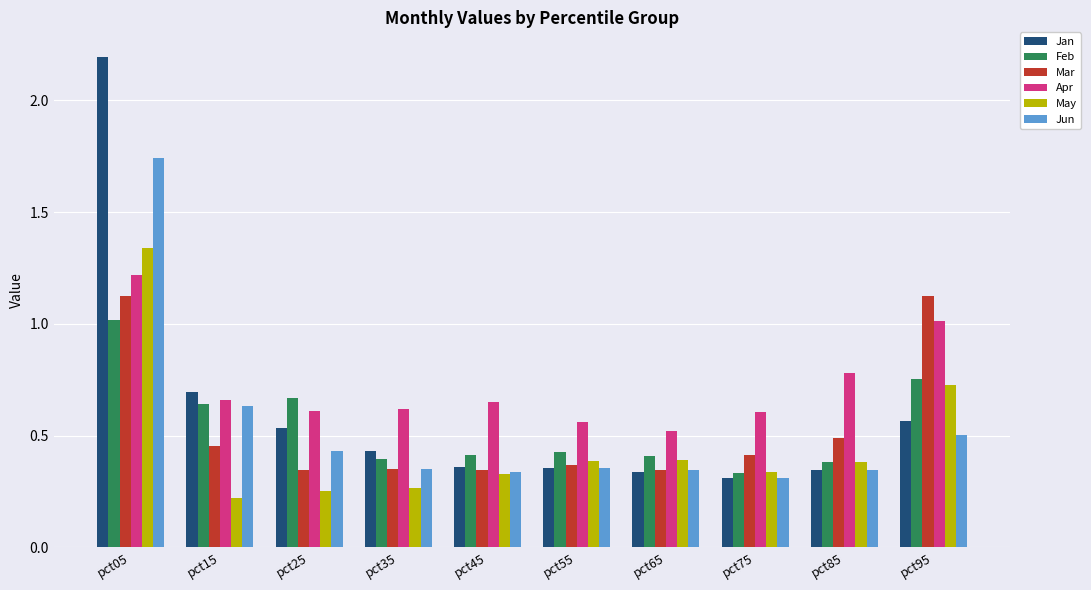

The value of Apr at pct05 is 2.0. True or false?

False